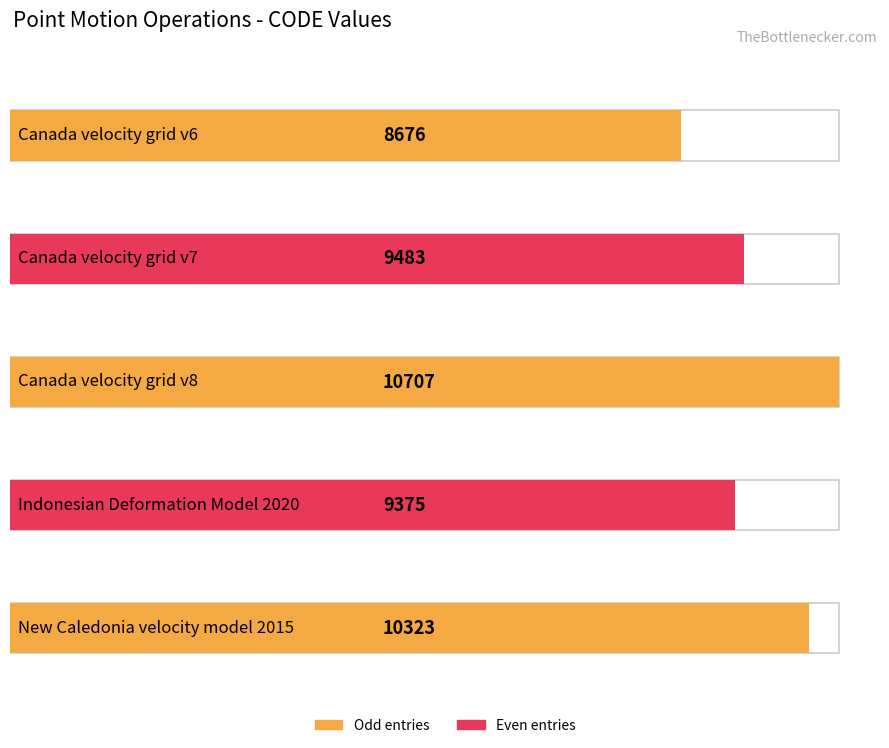

What is the approximate value at Canada velocity grid v6, to the nearest 10?

8680